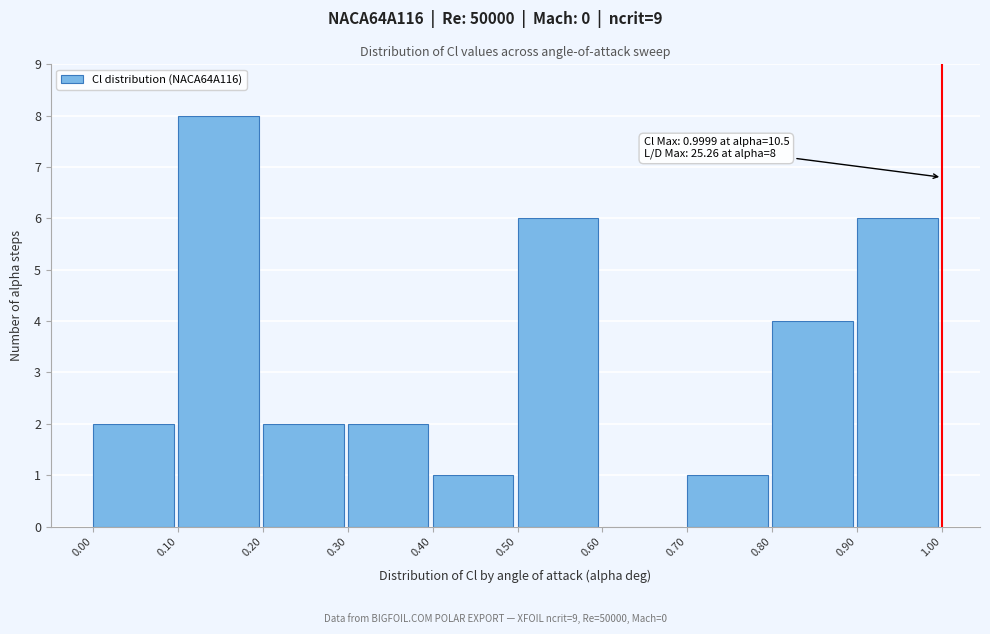

Which range on the x-axis has the tallest bar?

0.10 to 0.20